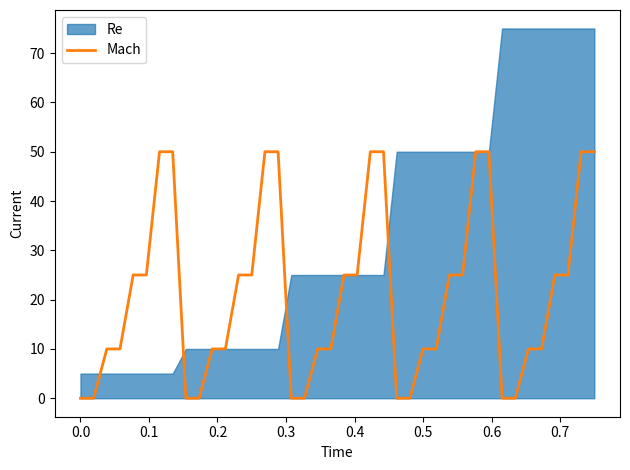

How many data points are less than 25?

20